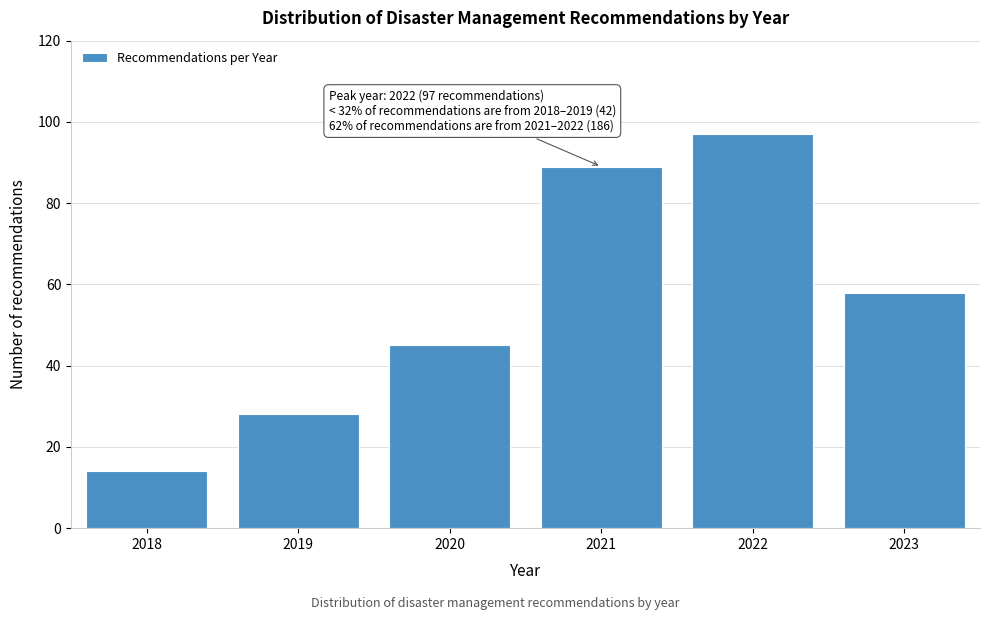

Reading left to right, transcribe all the data shown in this chart.

14	28	45	89	97	58